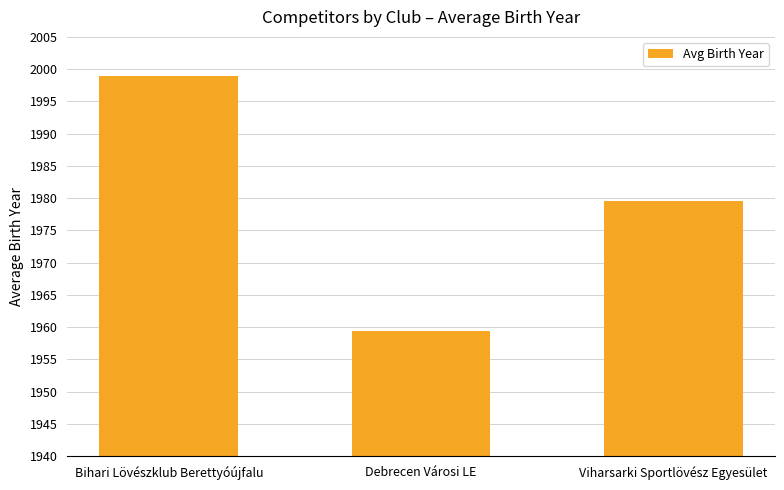

List the labels in order of value, smallest first.

Debrecen Városi LE, Viharsarki Sportlövész Egyesület, Bihari Lövészklub Berettyóújfalu